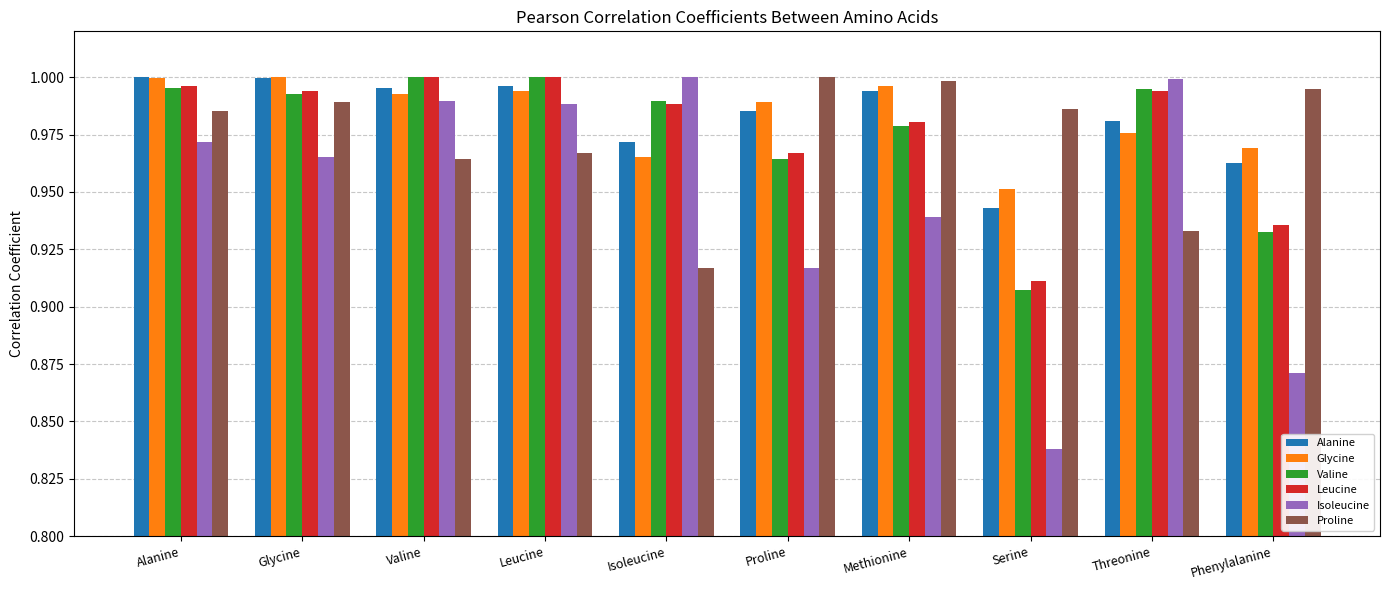

Which series changed the most between Alanine and Serine?

Isoleucine